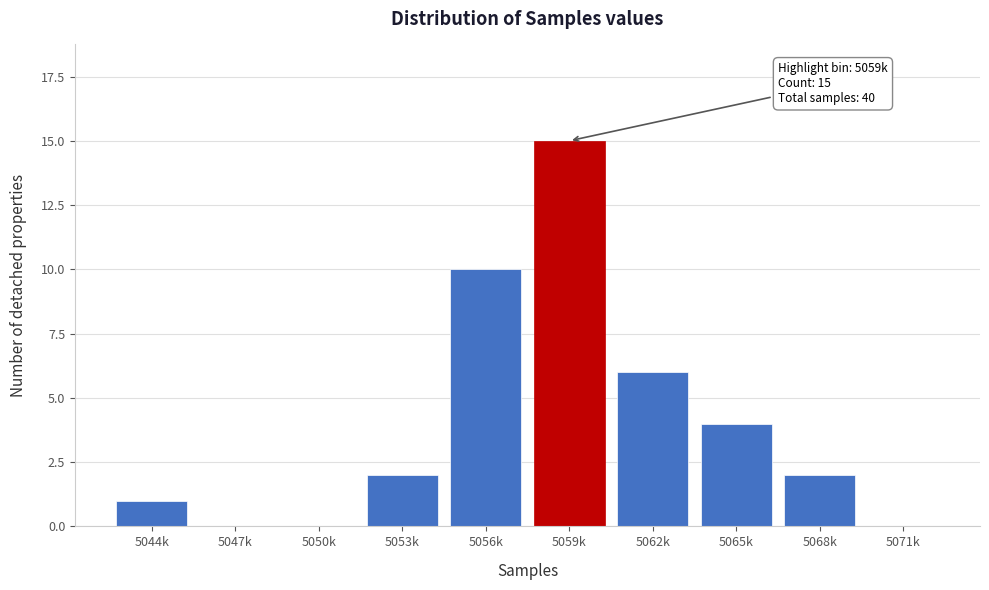

Reading left to right, list all the values displayed in this chart.

5044k=1	5047k=0	5050k=0	5053k=2	5056k=10	5059k=15	5062k=6	5065k=4	5068k=2	5071k=0